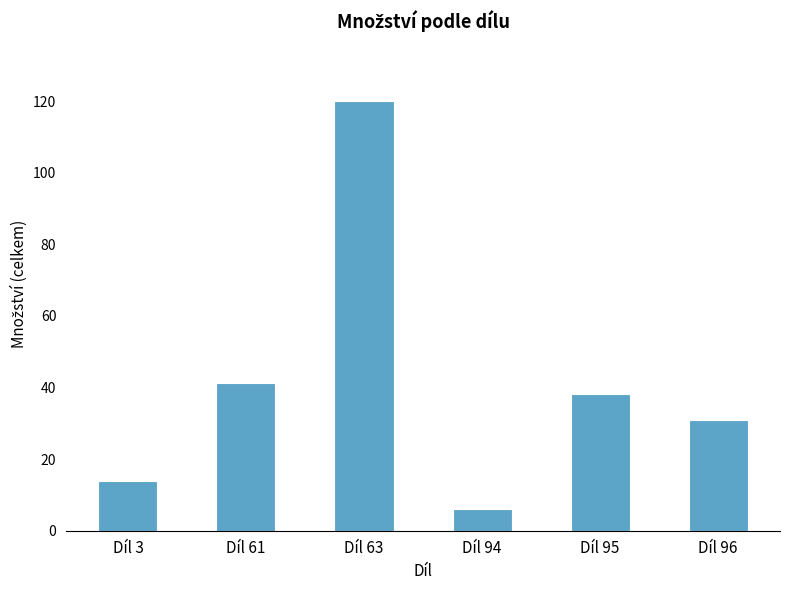

Rank the categories by value from lowest to highest.

Díl 94, Díl 3, Díl 96, Díl 95, Díl 61, Díl 63